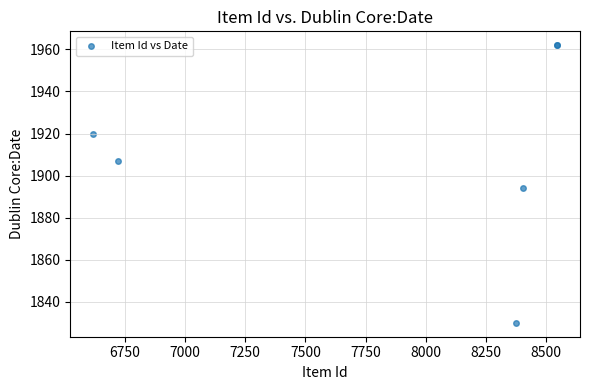

What Y value in the scatter plot is closest to 1896?

1894